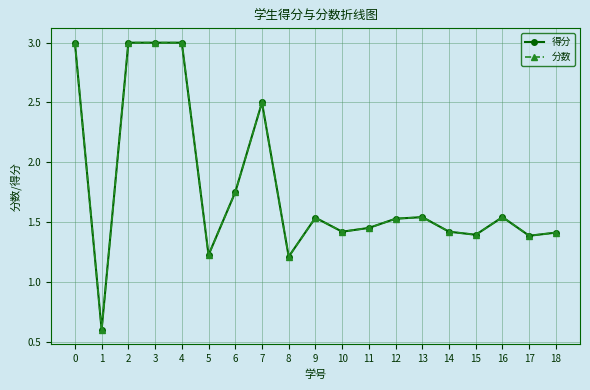

Does the chart have visible grid lines?

Yes